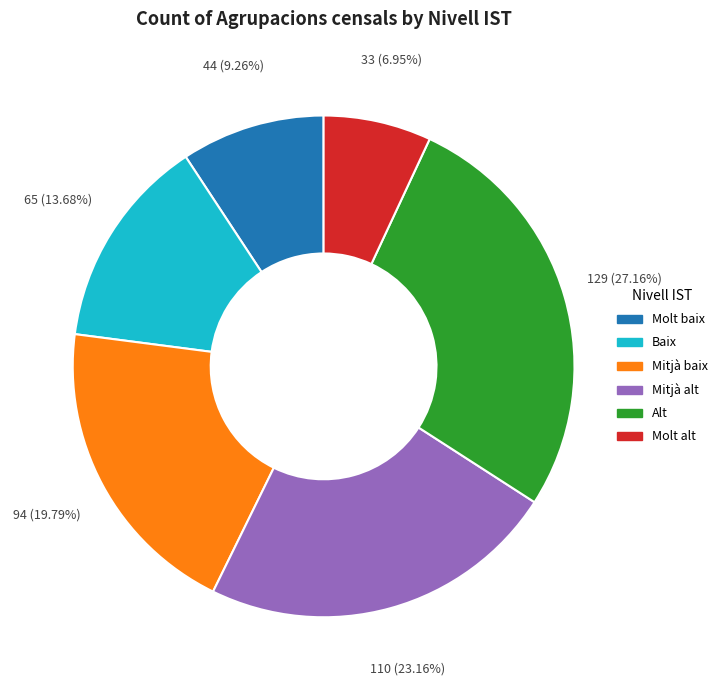

The Mitjà alt slice represents 23% of the pie. True or false?

True